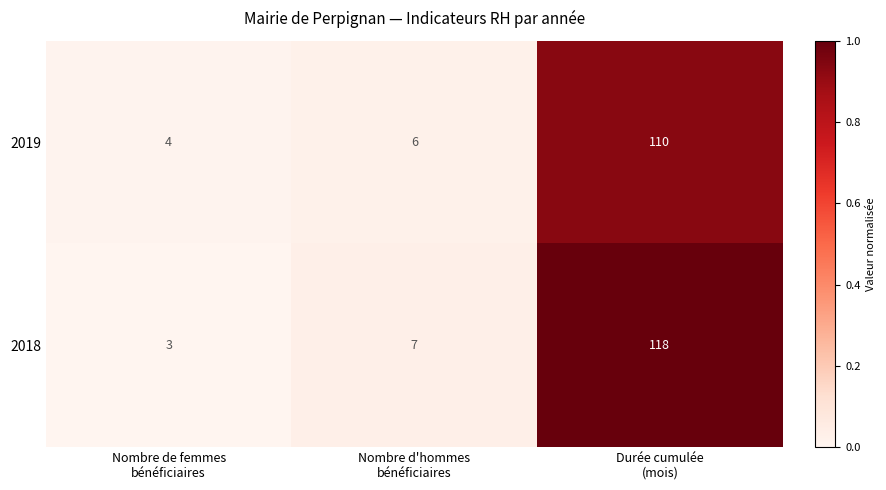

What is the minimum value shown in the chart?

3